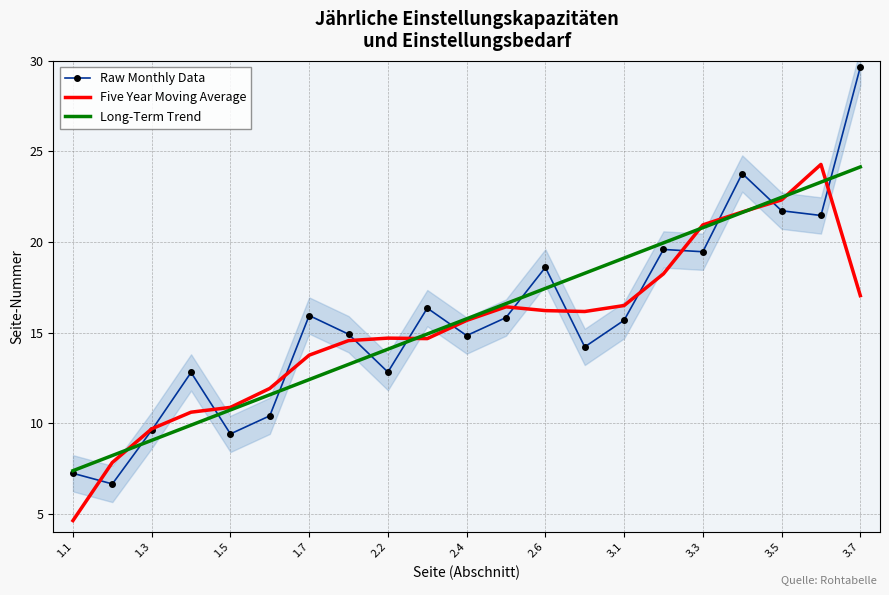

The value of Five Year Moving Average at 3.5 is 33.3. True or false?

False